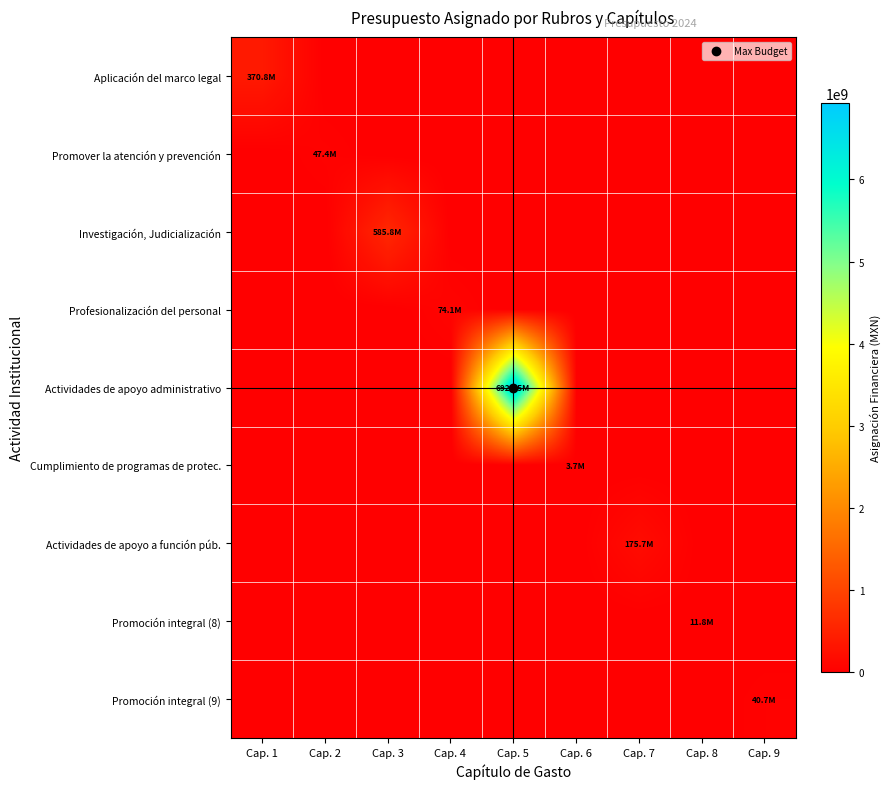

What is the total value across all series at Cap. 3?

585758115.7